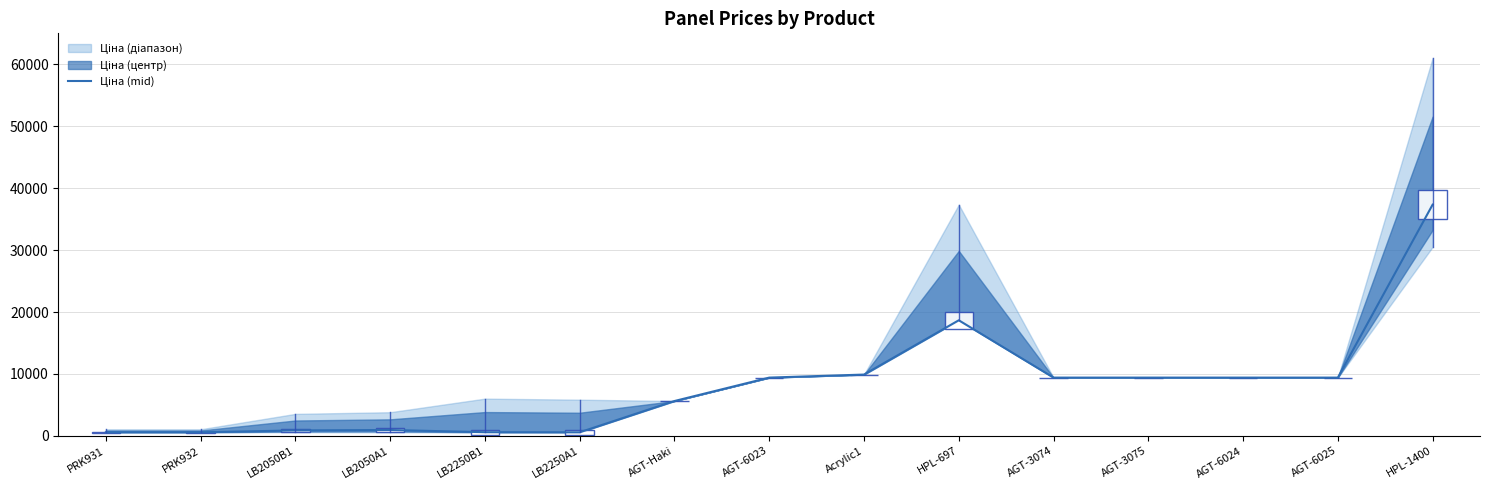

How many values exceed 9416?

8